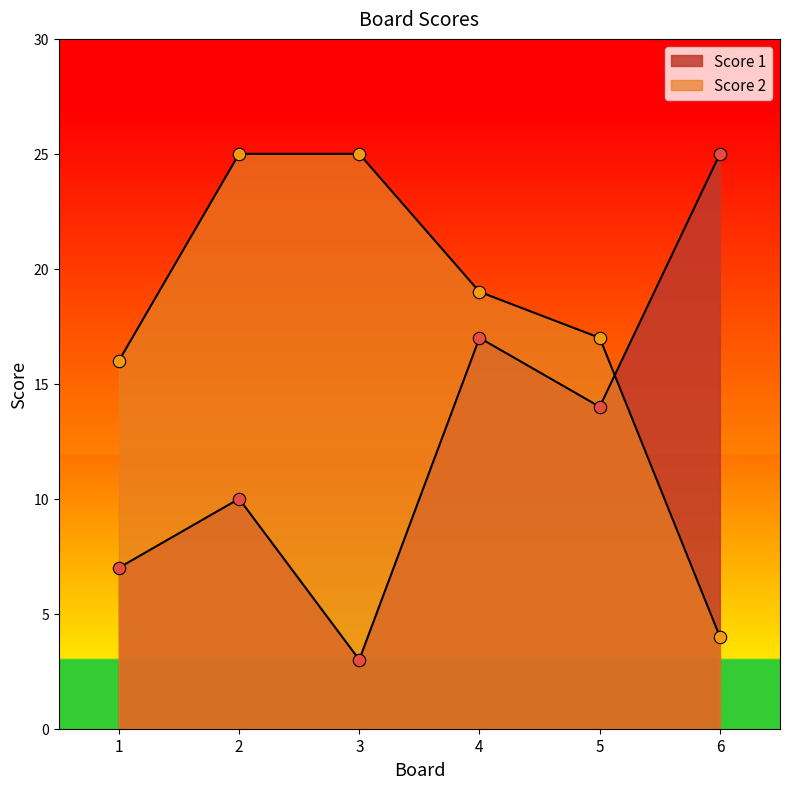

Which series contains the lowest Y value?

Score 1